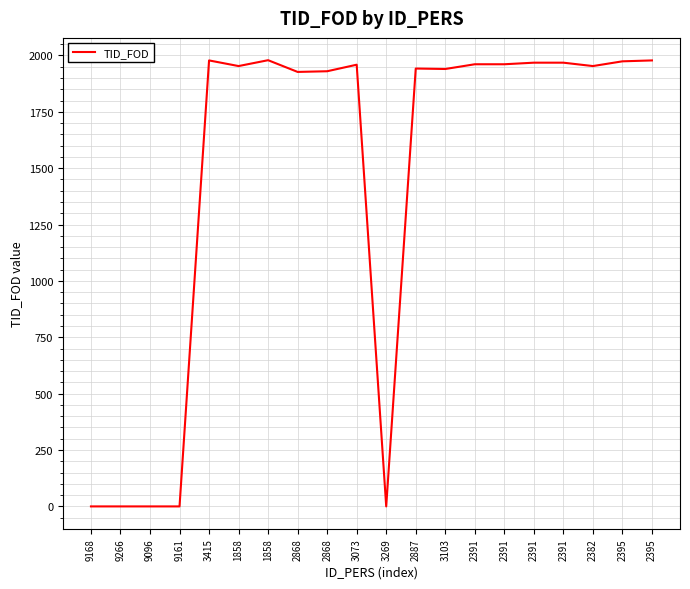

Approximately how many times larger is the value at 2391 compared to 2395?

1.0